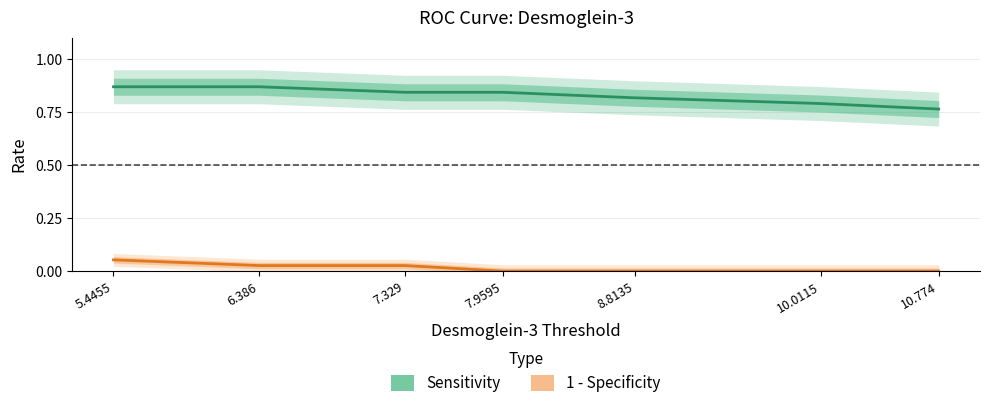

Which series changed the most between 5.4455 and 6.386?

1 - Specificity